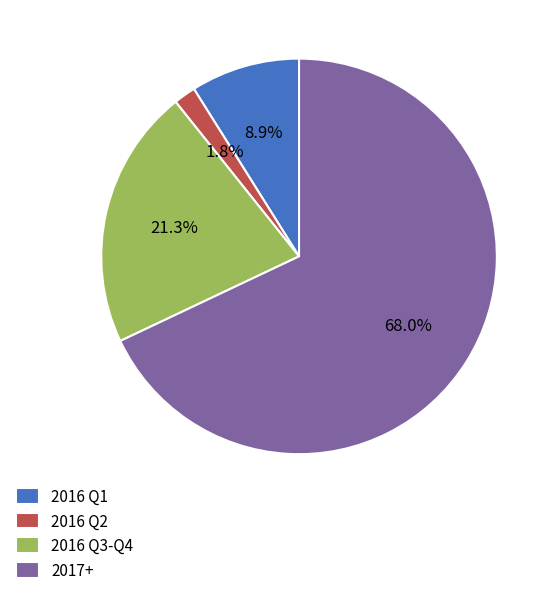

Approximately how many times larger is the value at 2016 Q3-Q4 compared to 2016 Q1?

2.4